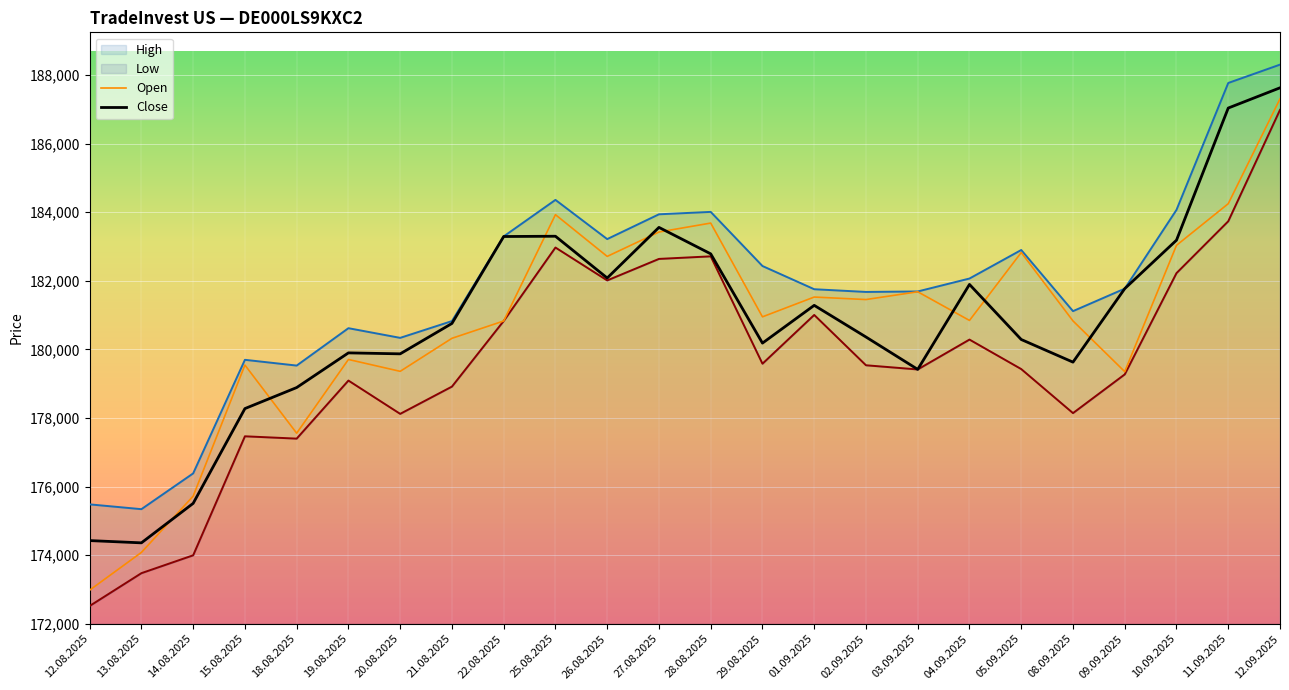

True or false: High has a value of 188304 at 12.09.2025.

True